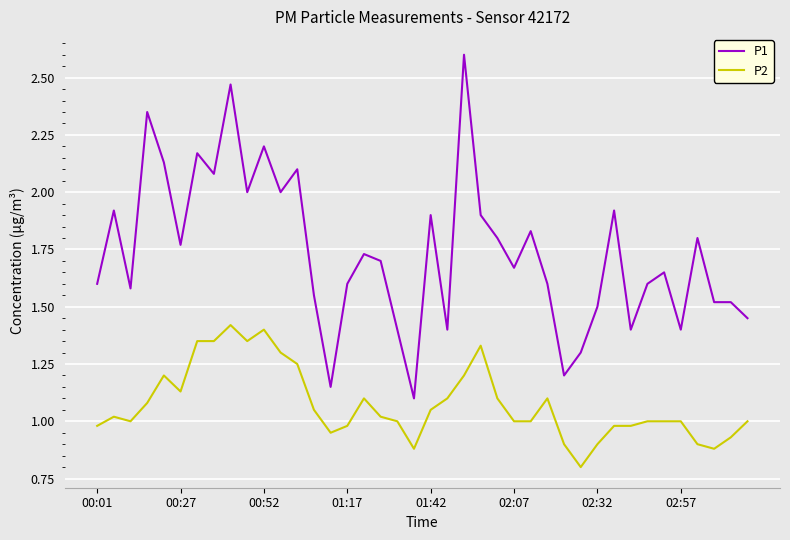

True or false: P2 and P1 intersect in this chart.

False